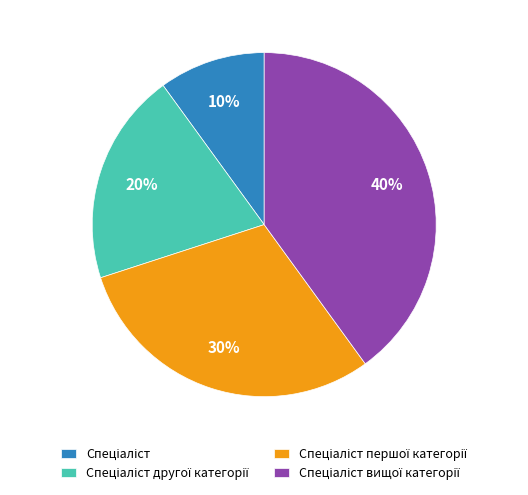

To the nearest percent, what is the average slice percentage?

25%